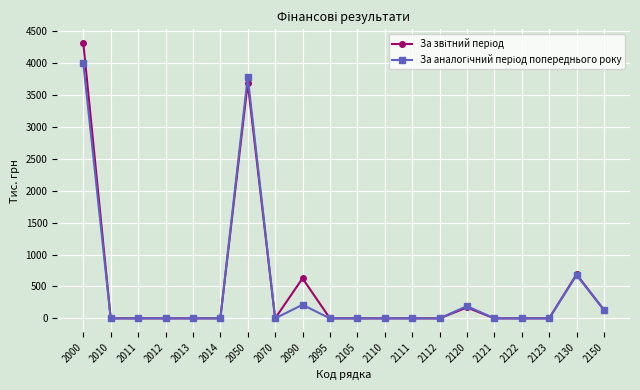

What is the maximum value shown in the chart?

4313